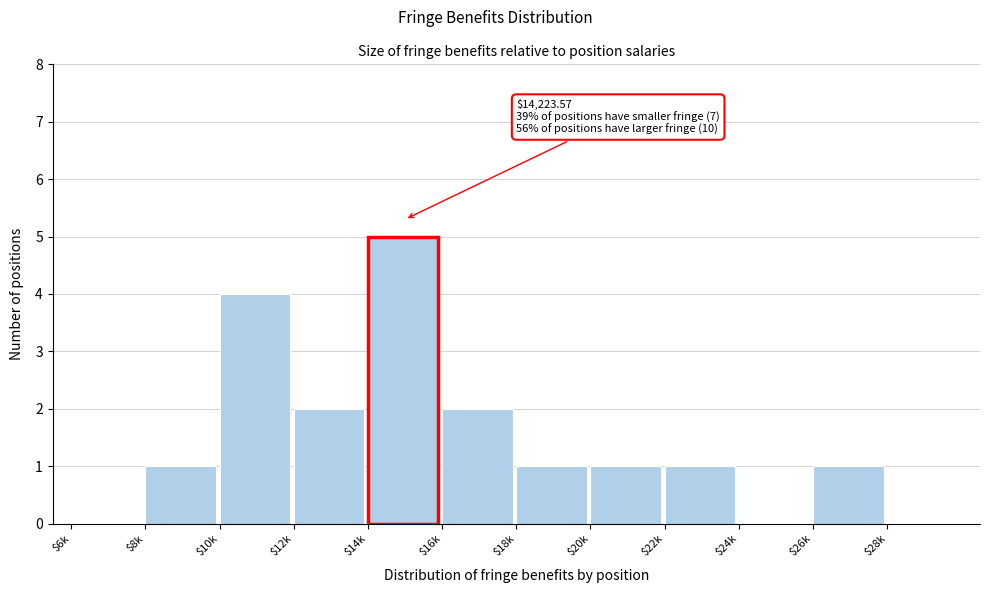

What is the sum of all values?

18